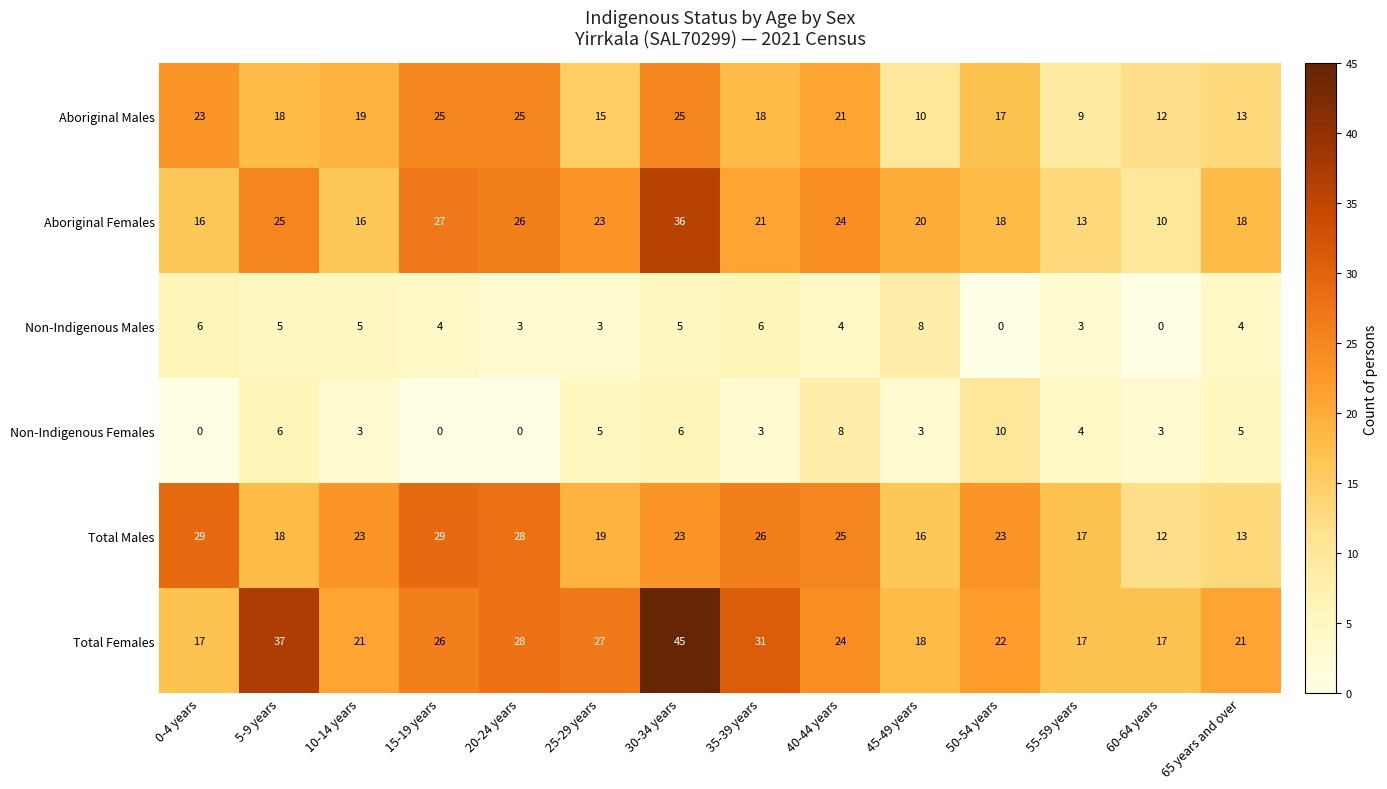

Which series changed the most between 5-9 years and 25-29 years?

Total Females